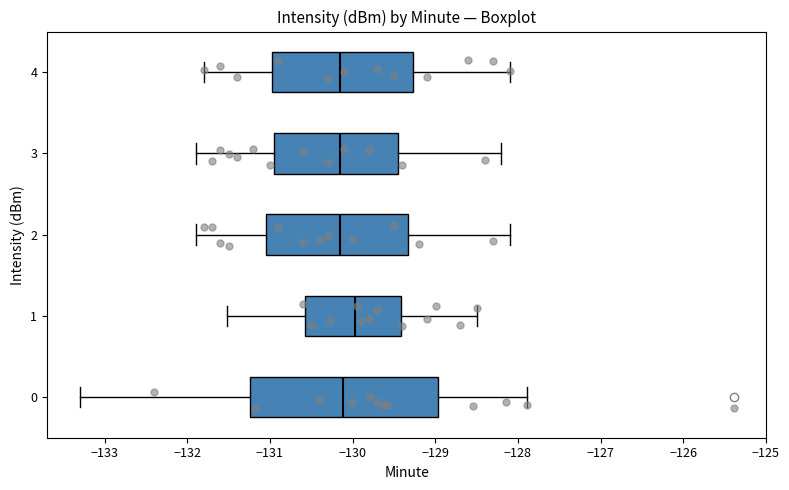

Where is the right edge of the box at y = 2 on the x-axis? The values are not printed on the chart, so give them approximately, as read against the axis.

-129.3